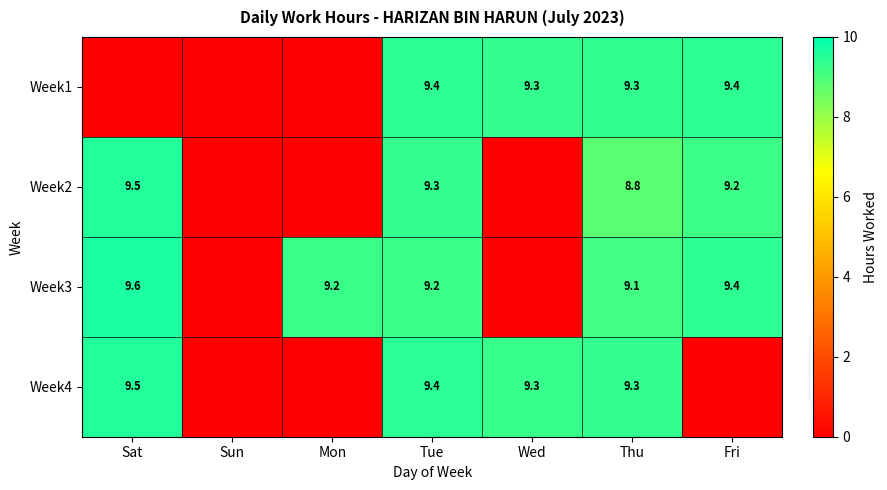

Is the value of Week1 at Fri greater than the value of Week3 at Thu?

Yes